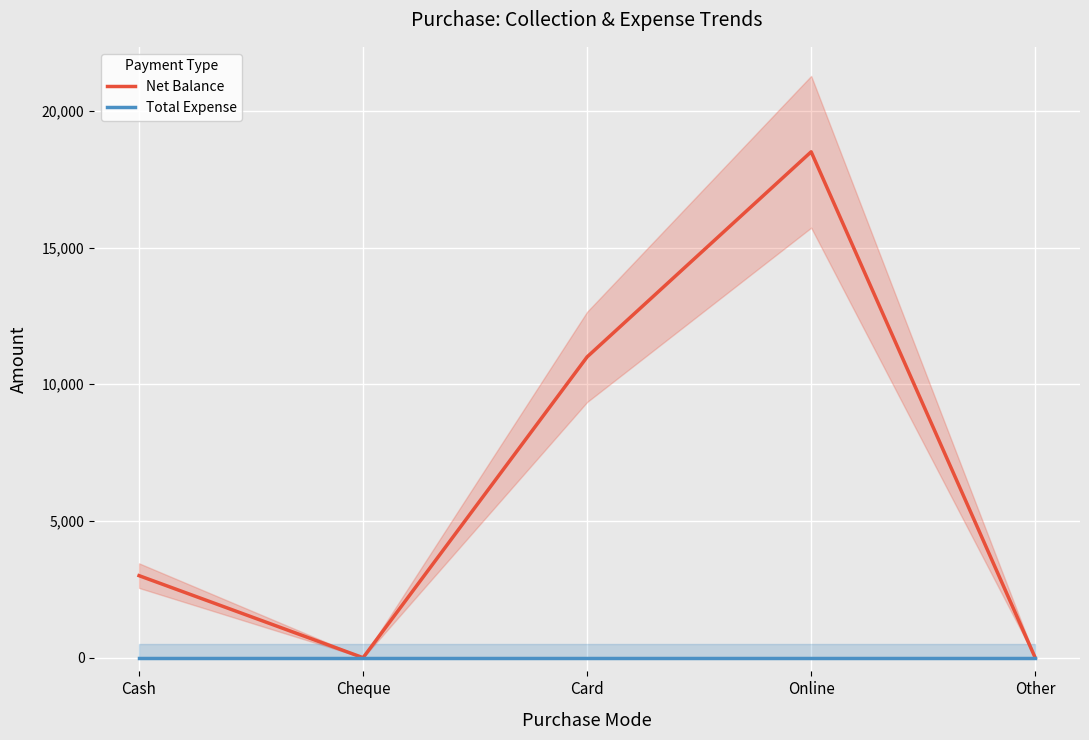

At which category does Net Balance reach its first local peak?

Online